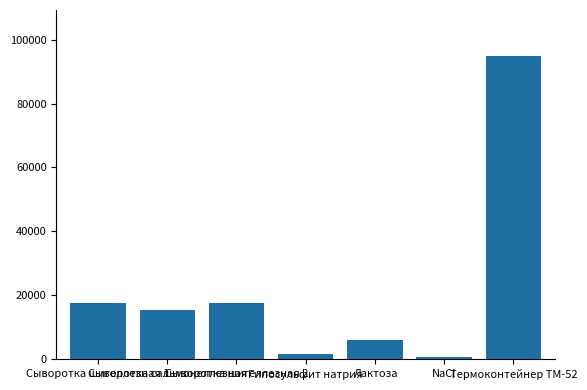

Does the chart contain any negative values?

No